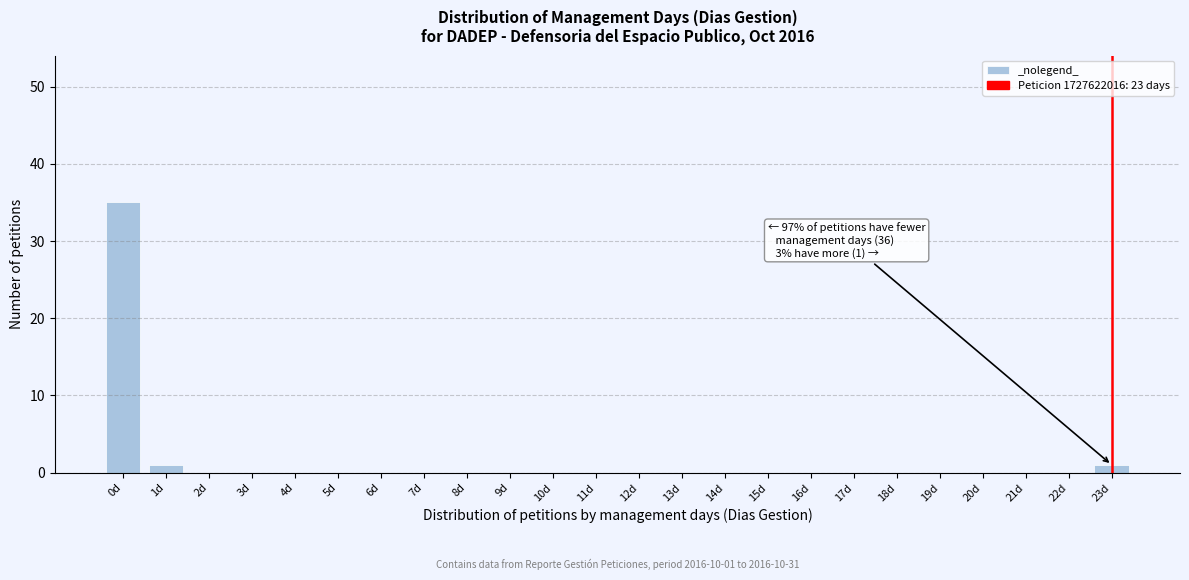

Reading left to right, extract all data points from this chart.

0d=35	1d=1	2d=0	3d=0	4d=0	5d=0	6d=0	7d=0	8d=0	9d=0	10d=0	11d=0	12d=0	13d=0	14d=0	15d=0	16d=0	17d=0	18d=0	19d=0	20d=0	21d=0	22d=0	23d=1